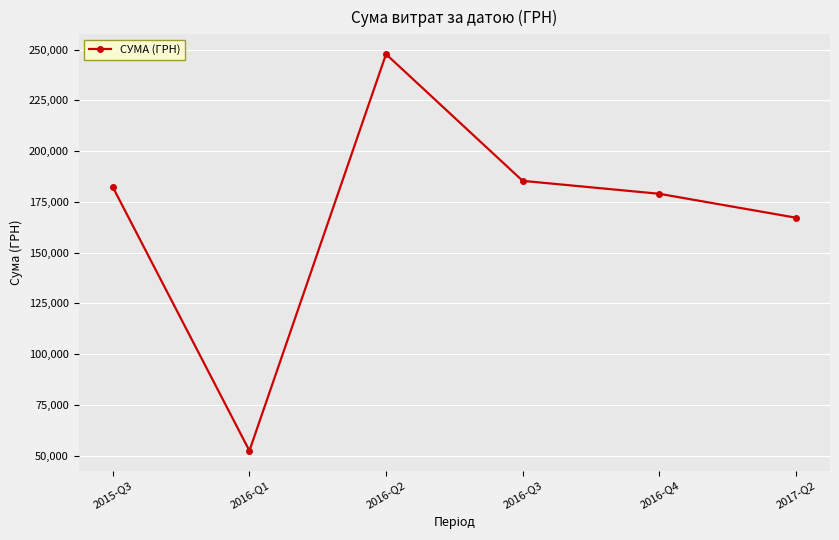

How many interior local peaks (higher than both neighbors) does the data have?

1